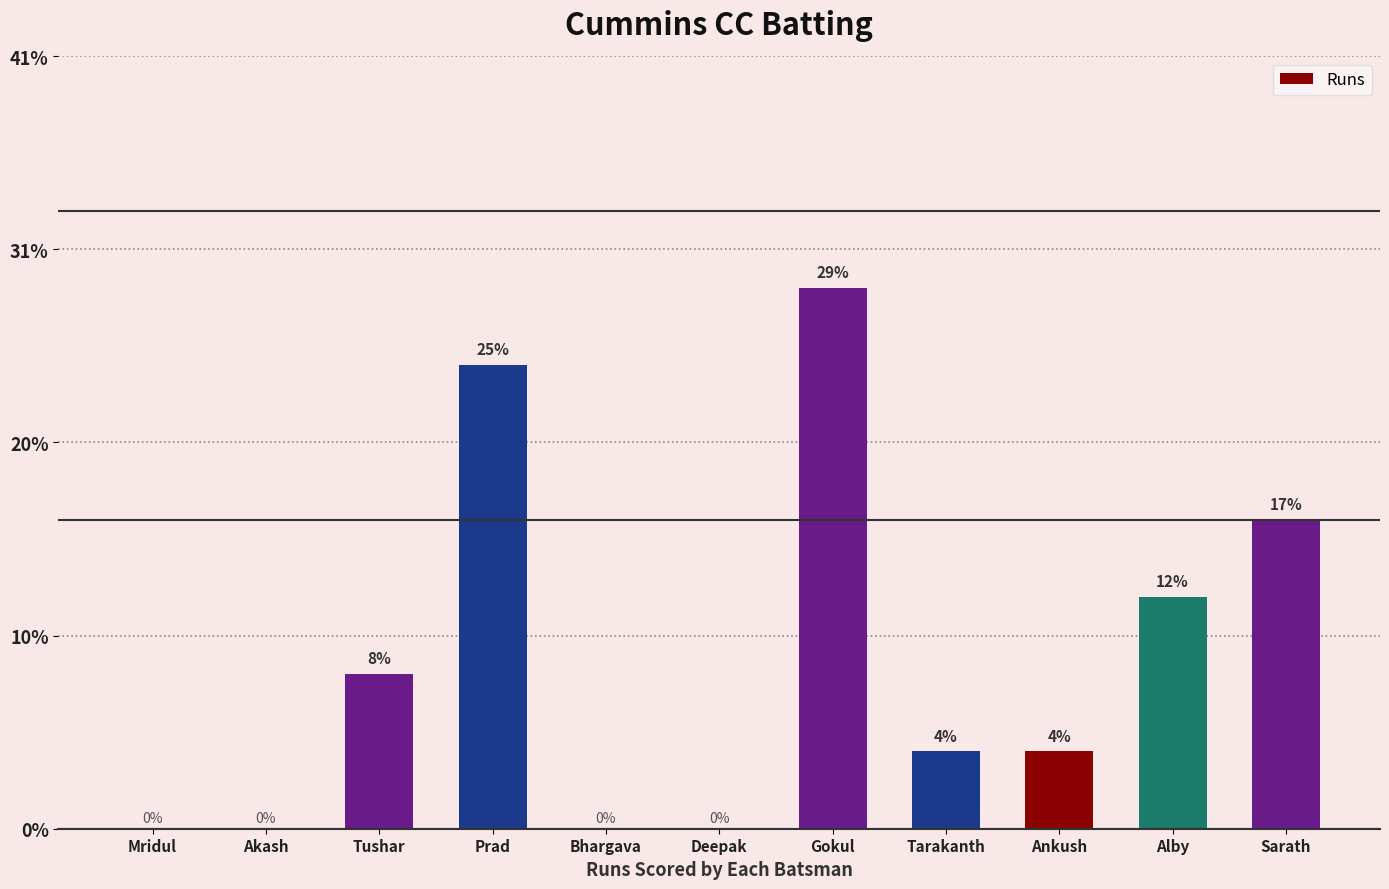

Are the bars horizontal?

No